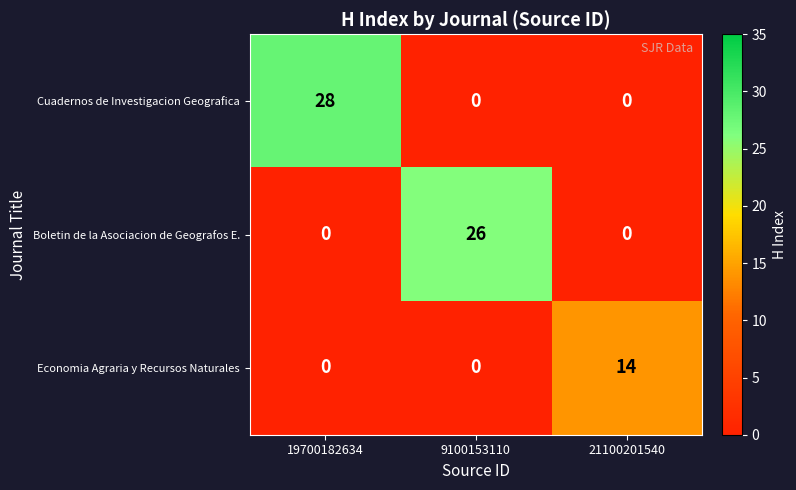

Reading left to right, what are all the values shown in this chart?

Cuadernos de Investigacion Geografica: 28	0	0
Boletin de la Asociacion de Geografos E.: 0	26	0
Economia Agraria y Recursos Naturales: 0	0	14